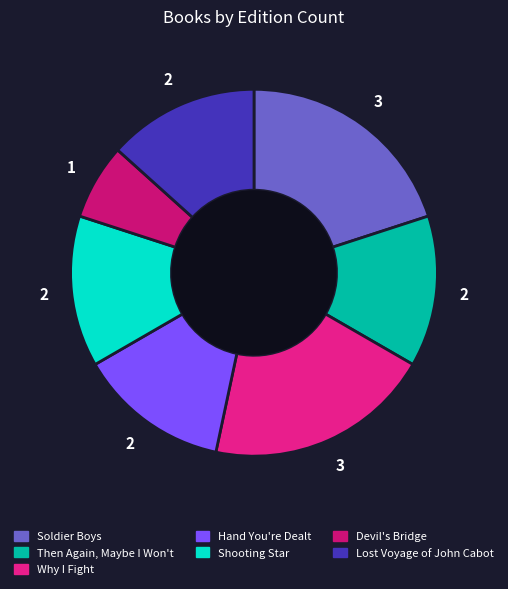

Does Then Again, Maybe I Won't account for over 50% of the chart?

No